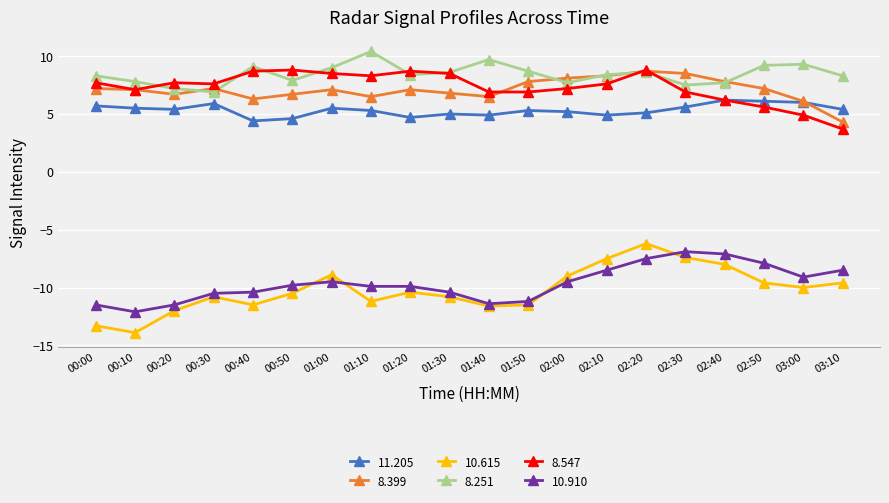

Which series has the widest spread of values?

10.615